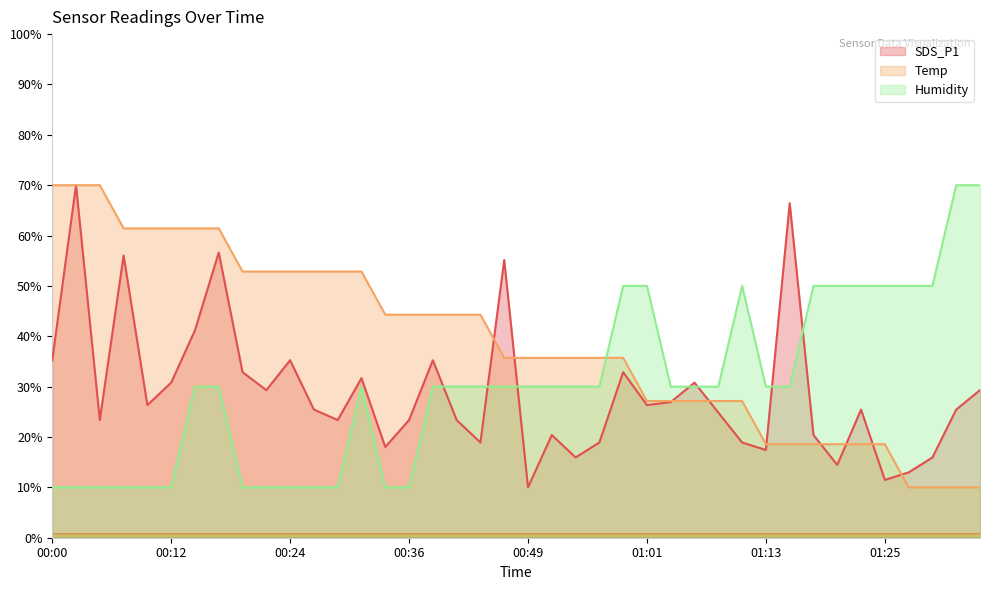

At how many categories does at least one series exceed 62?

6